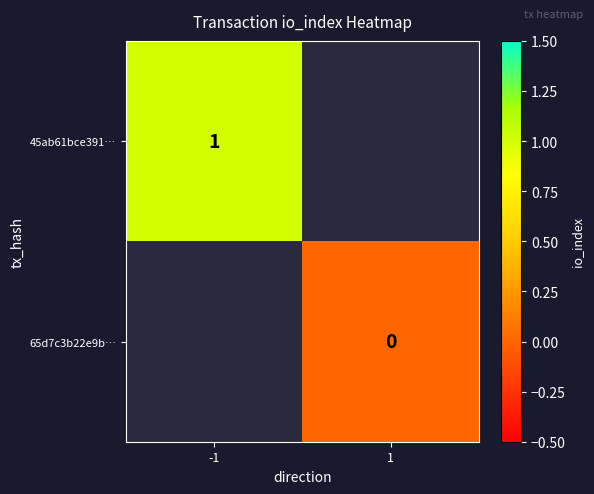

The value of 45ab61bce391… at -1 is 1. True or false?

True